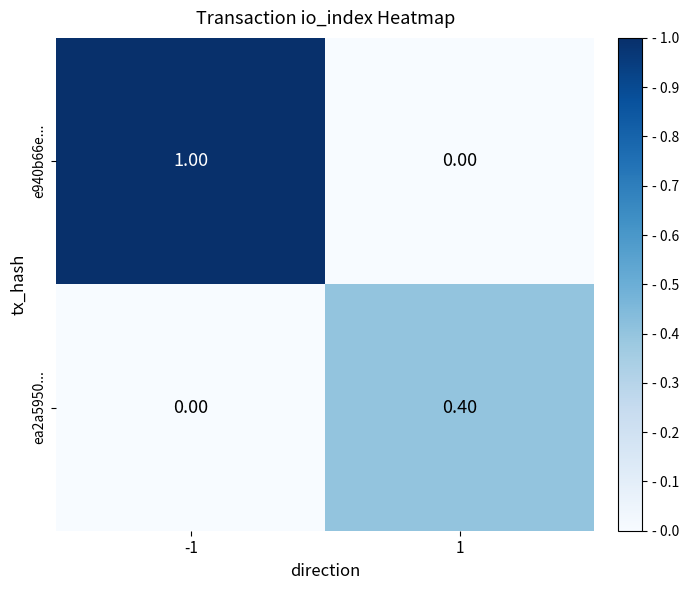

Which series has the widest spread of values?

e940b66e...